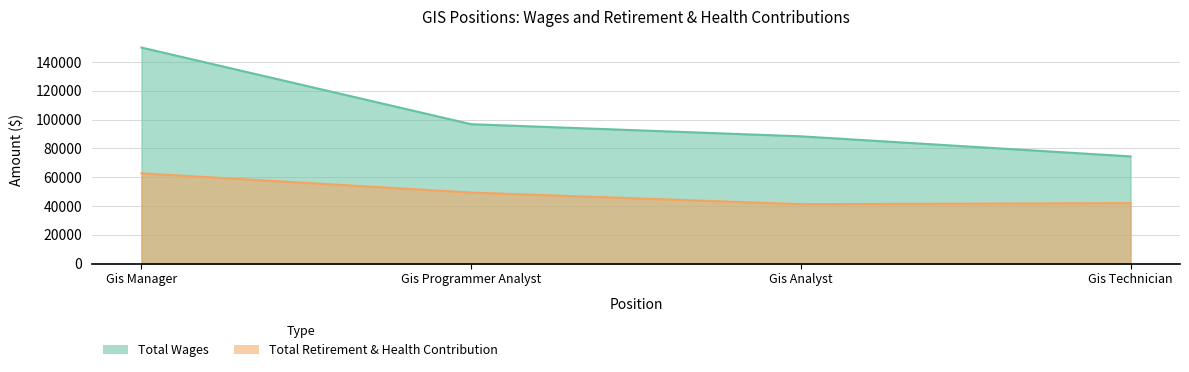

Rank the series by their maximum value, from highest to lowest.

Total Wages, Total Retirement & Health Contribution